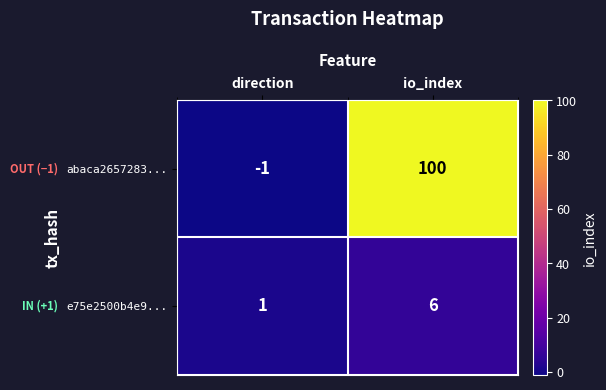

The value of abaca2657283... at io_index is 167. True or false?

False